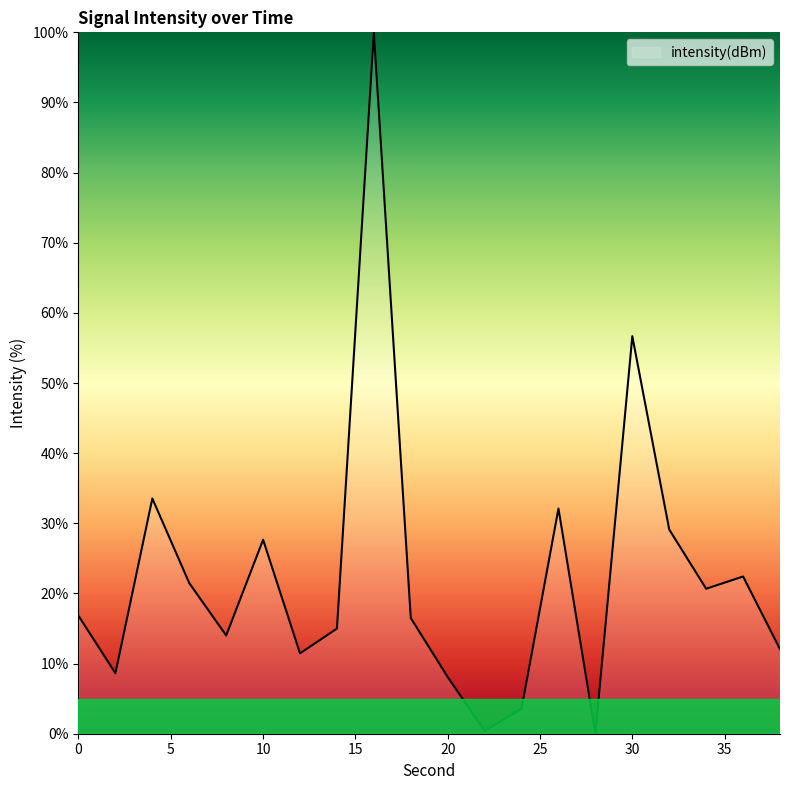

What is the difference between the maximum and minimum values?

100.0